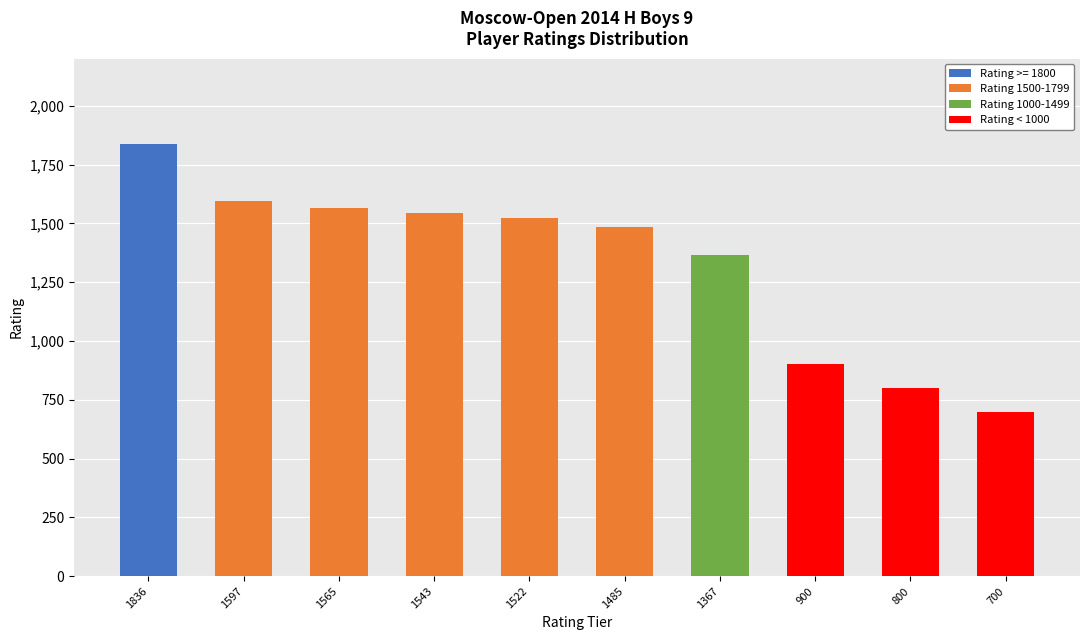

The value of Rating >= 1800 at 1485 is -1068. True or false?

False